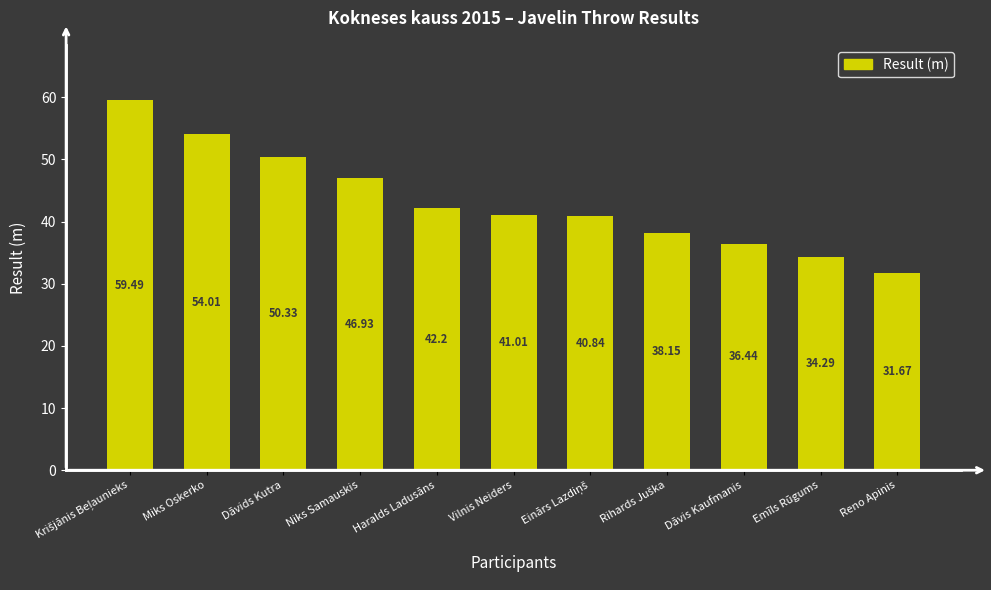

Which label corresponds to the smallest value in the chart?

Reno Apinis